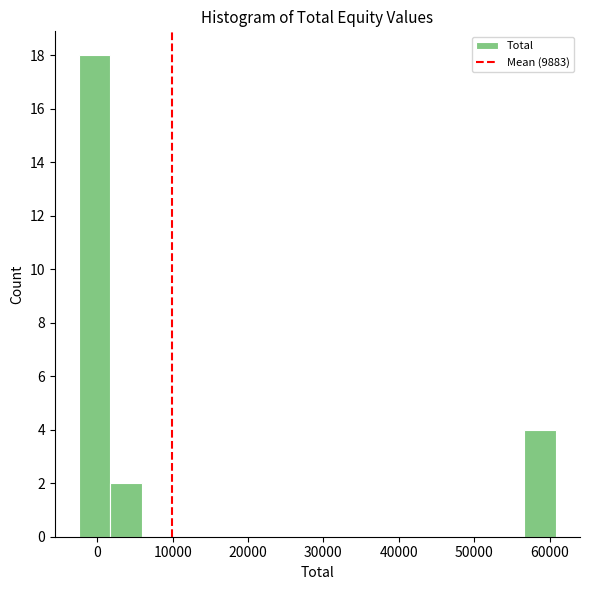

Reading left to right, transcribe this chart: for each bar, give the range it covers on the x-axis and its height. Neither the bar edges nor the heights are printed on the chart, so give them approximately, as read against the axes.

-2000 to 2000: 18
2000 to 6000: 2
6000 to 10000: 0
10000 to 14000: 0
14000 to 19000: 0
19000 to 23000: 0
23000 to 27000: 0
27000 to 31000: 0
31000 to 36000: 0
36000 to 40000: 0
40000 to 44000: 0
44000 to 48000: 0
48000 to 52000: 0
52000 to 57000: 0
57000 to 61000: 4